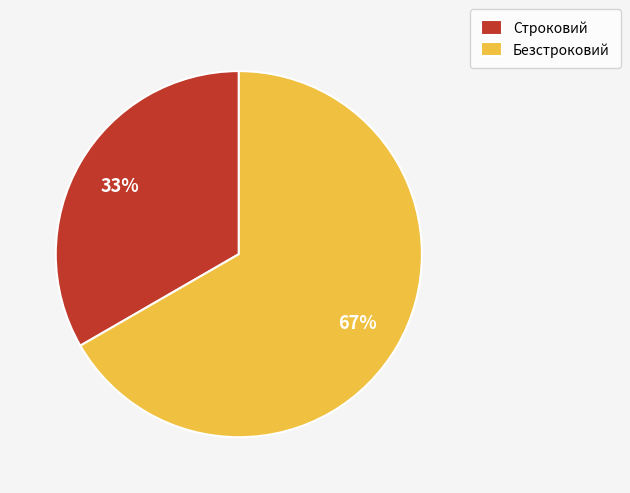

Is the sum of Строковий and Безстроковий greater than half?

Yes